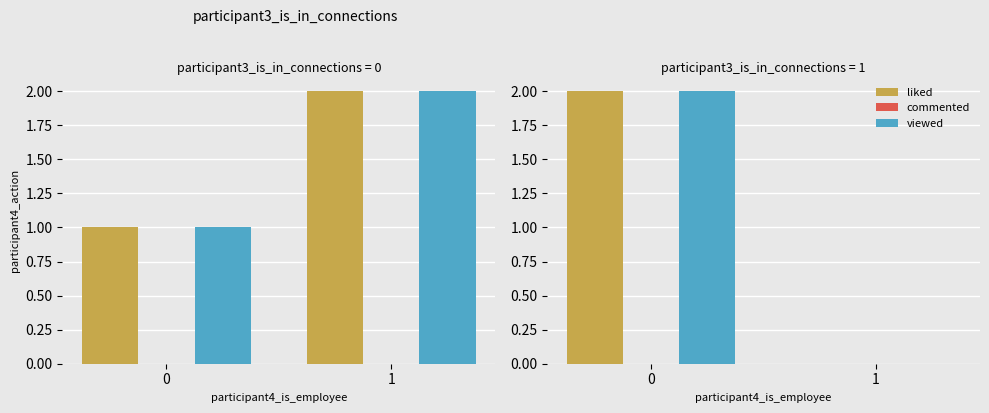

What is the spread (max minus min) of values at 0?

2